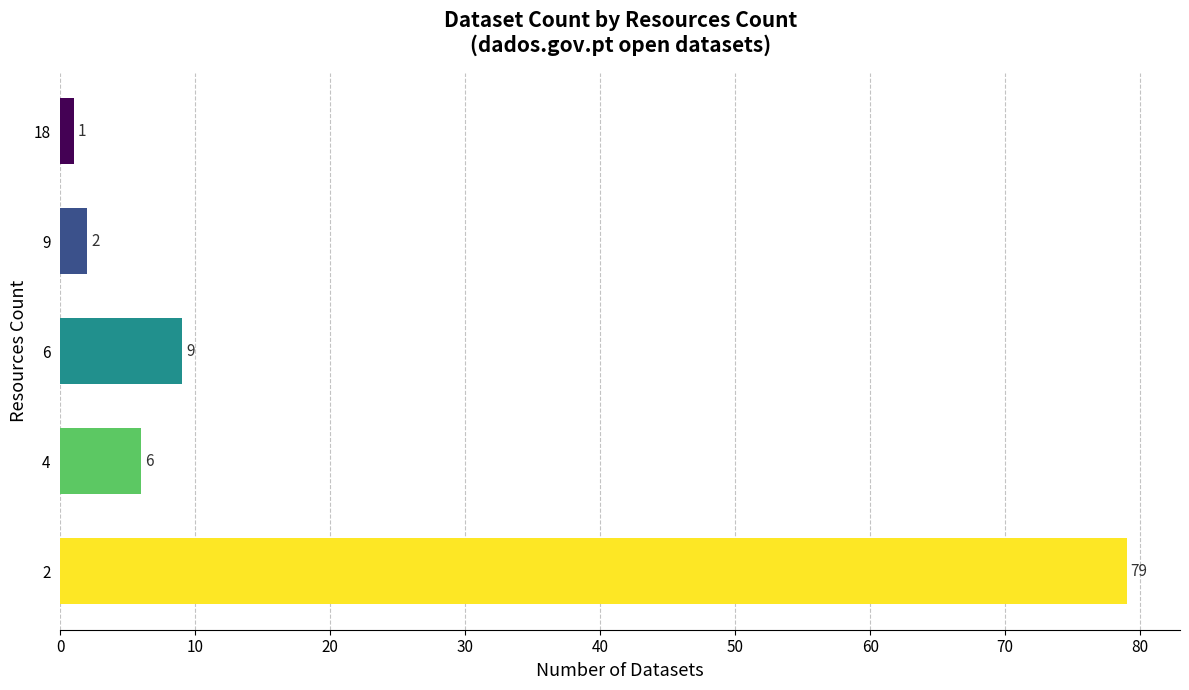

How many series are shown in this chart?

1